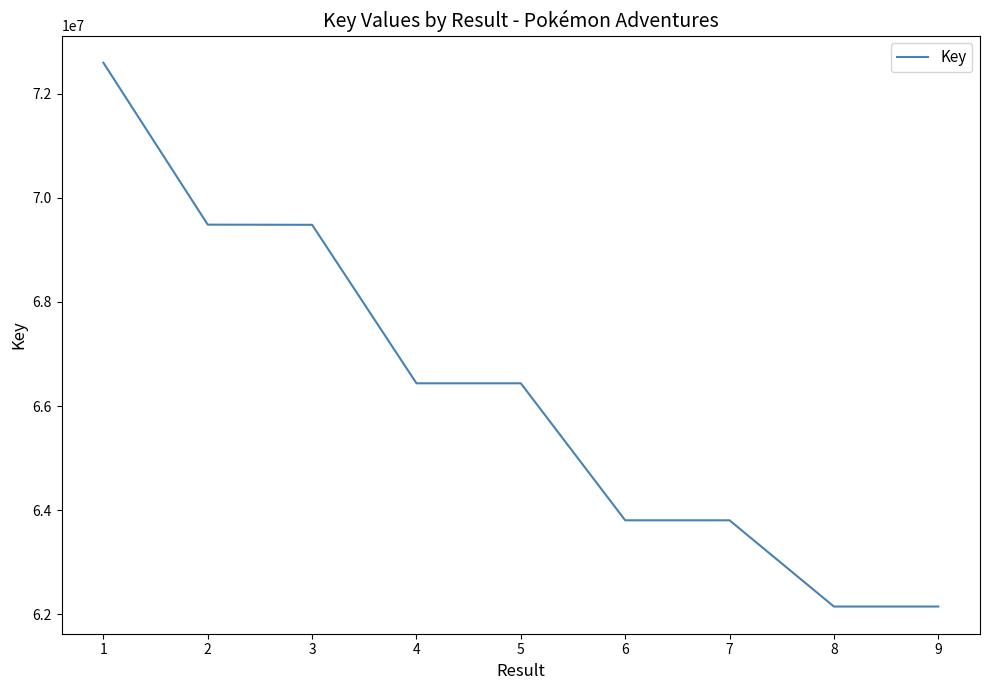

What is the difference between the values at 3 and 1?

3113758